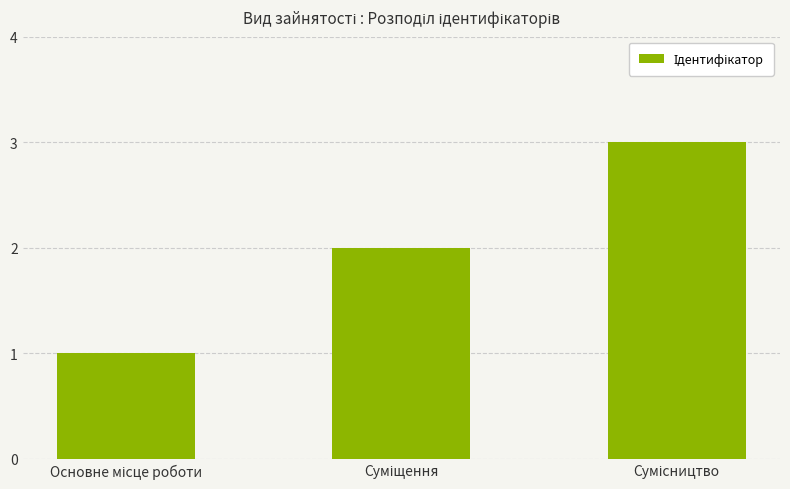

What is the greatest value displayed?

3